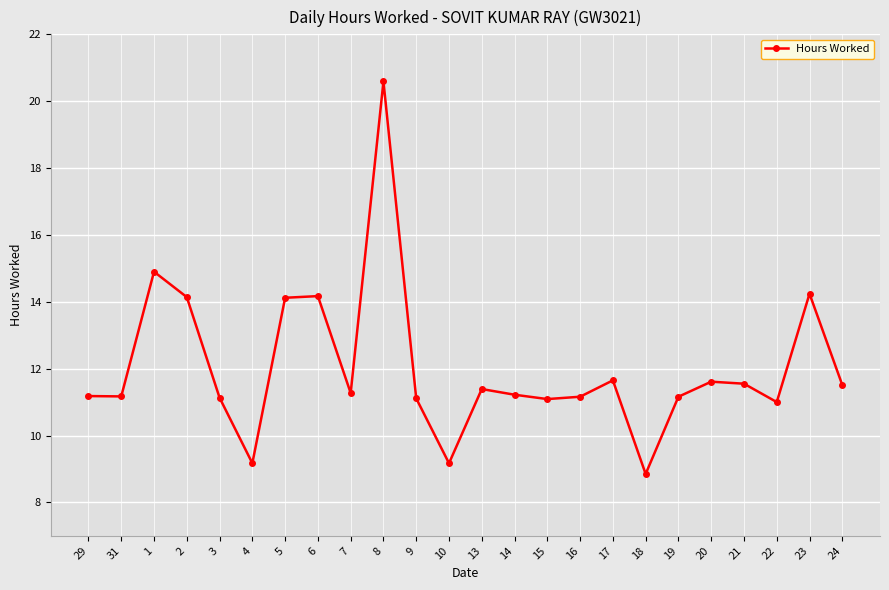

True or false: there are more than 2 points higher than both neighbors.

True